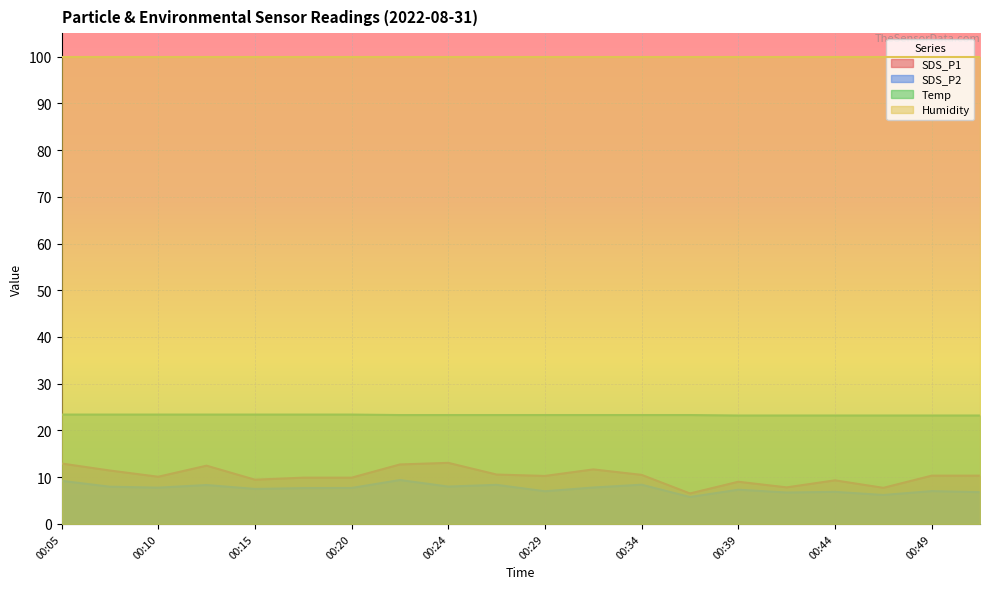

What is the highest value of the SDS_P1 series?

13.1